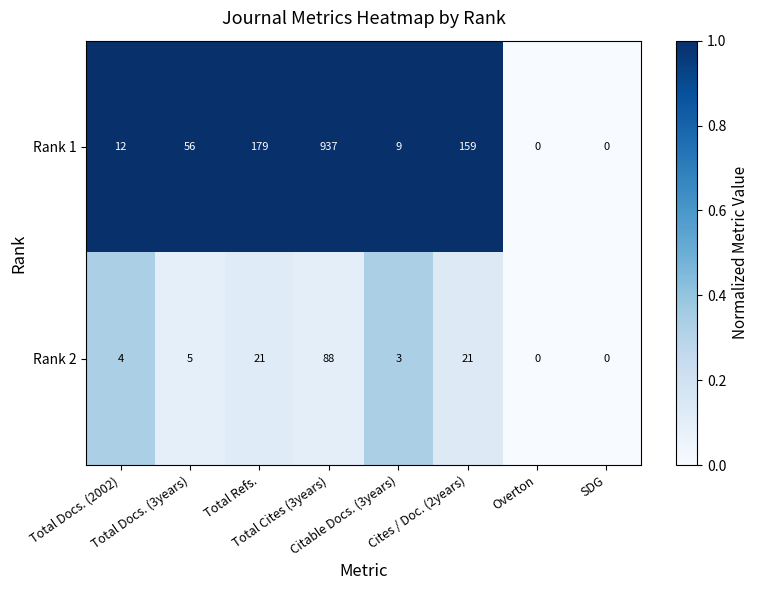

How many data points does each series have?

8